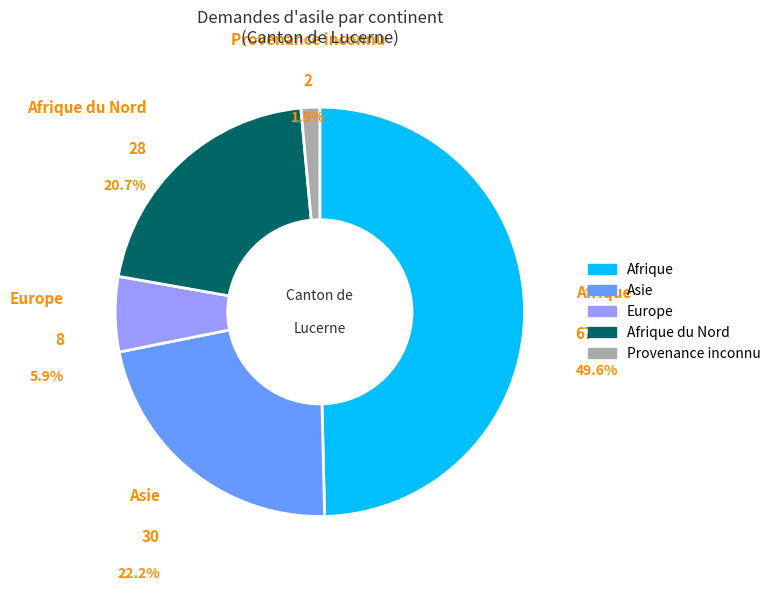

Is there any slice that represents more than half of the pie?

No